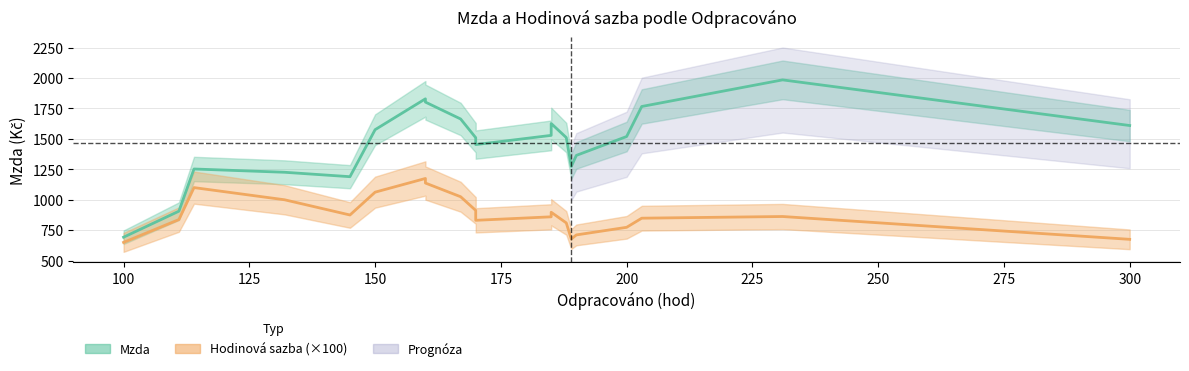

True or false: Mzda has a value of 662.8 at 100.

False